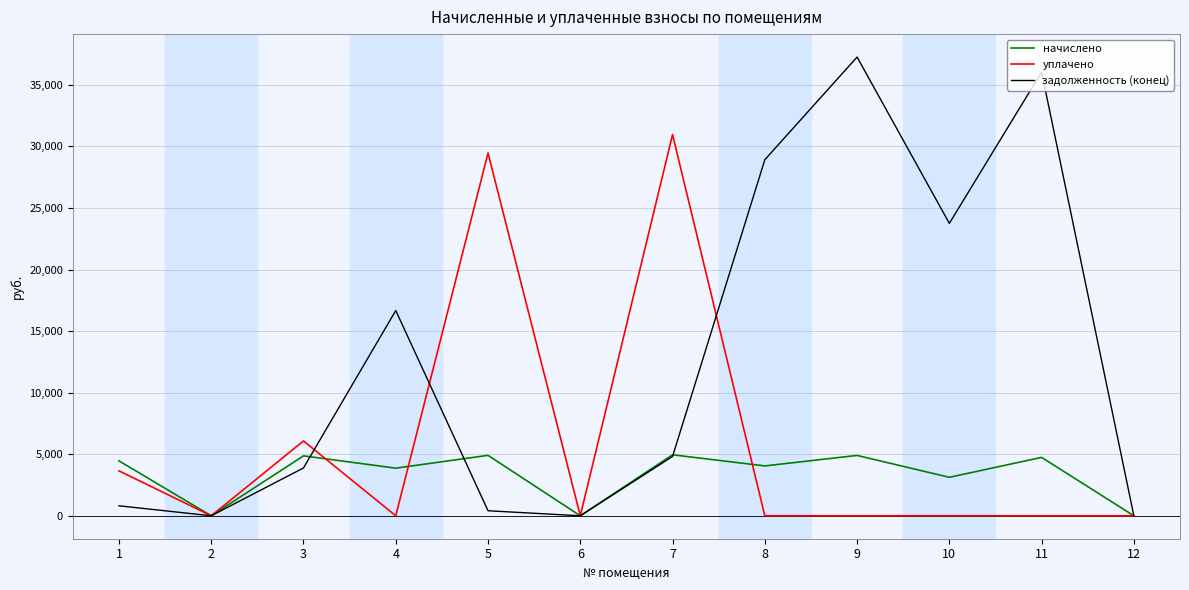

What is the spread (max minus min) of values at 10?

23747.3